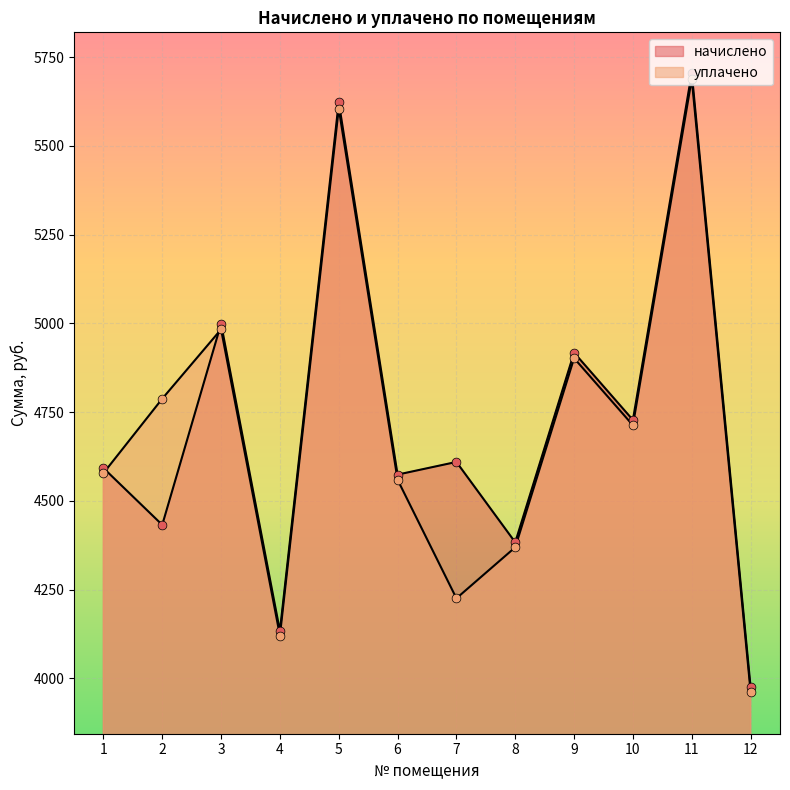

Which series contains the highest Y value?

начислено